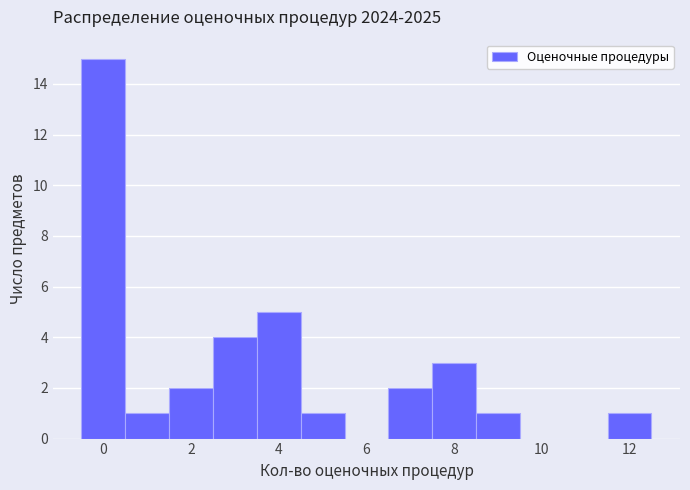

Over which range of the x-axis is the bar tallest?

-0.5 to 0.5